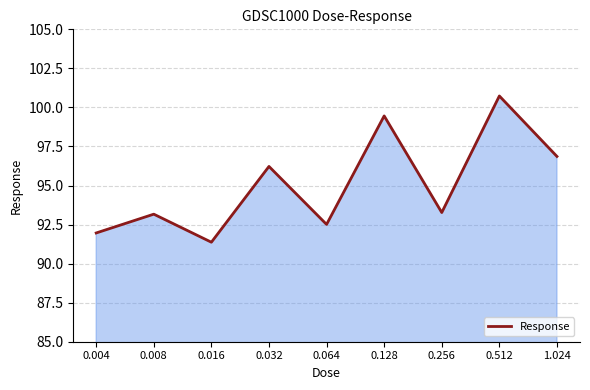

At which category does the data reach its first local valley?

0.016